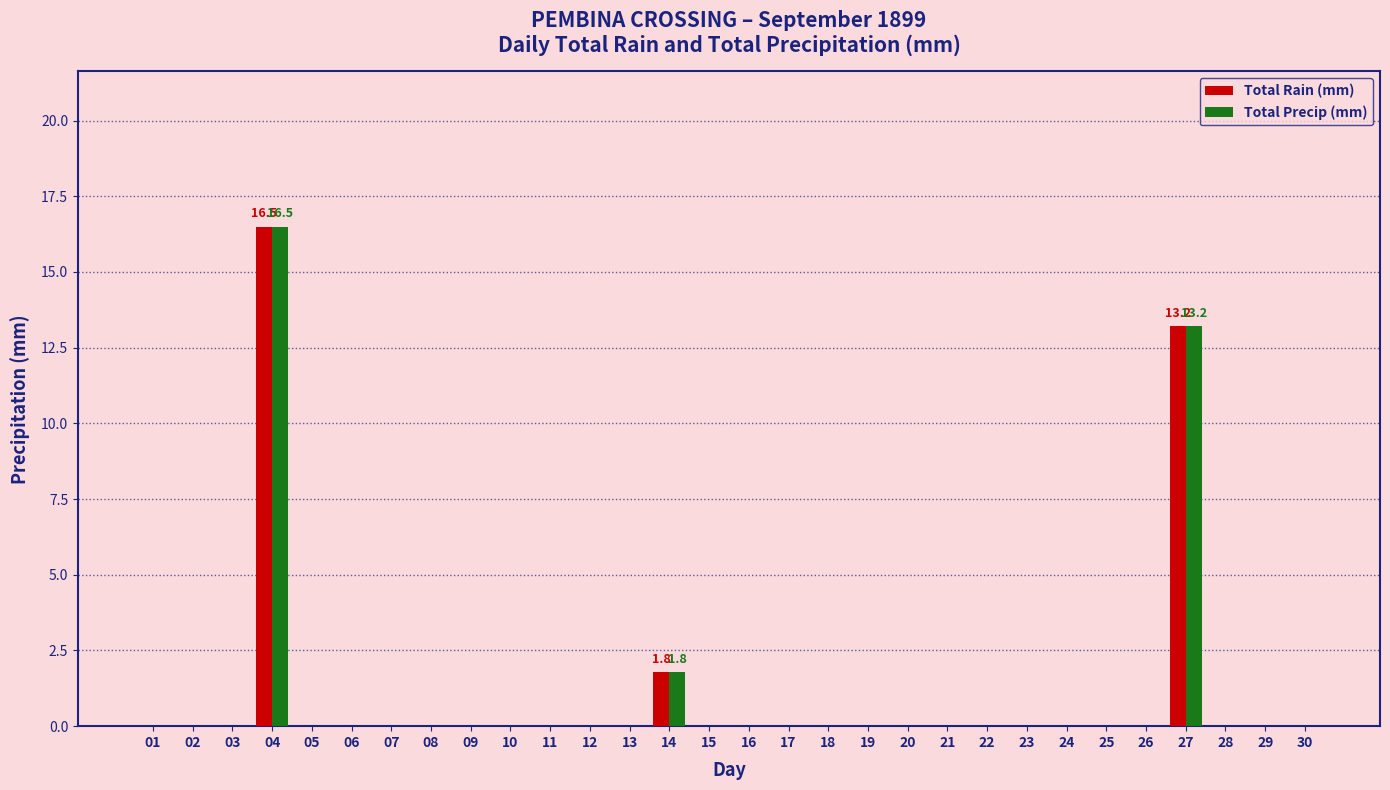

What are all the series names shown in the legend?

Total Rain (mm), Total Precip (mm)